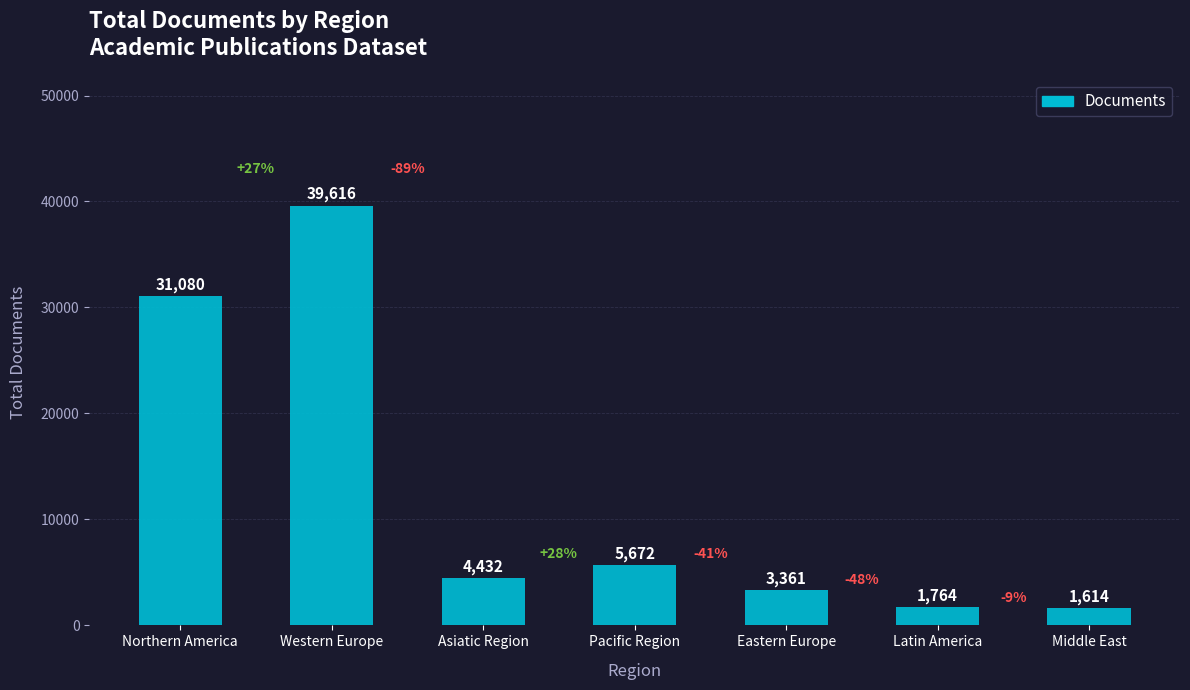

What is the label of the 5th bar from the right?

Asiatic Region